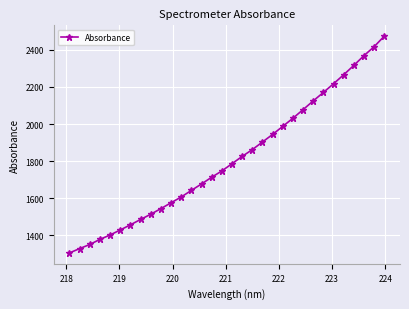

What is the greatest value displayed?

2474.5